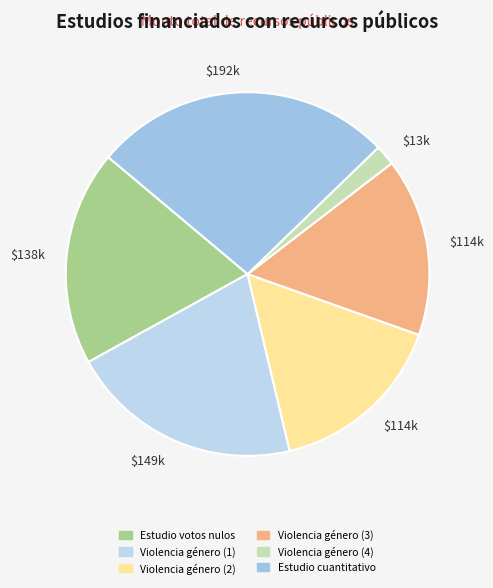

How many slices are in this pie chart?

6